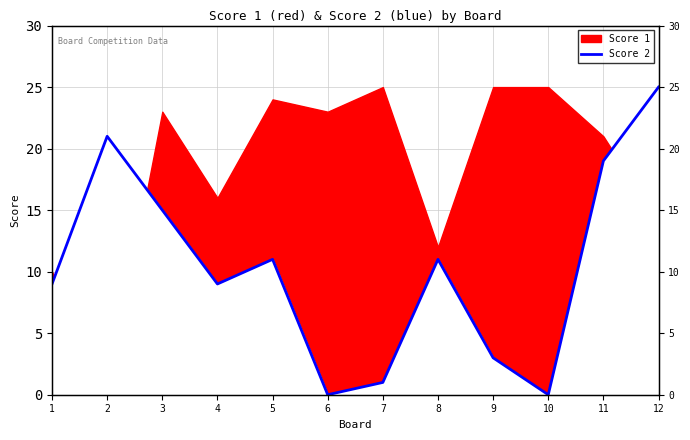

What is the difference between the values at 6 and 1?

9